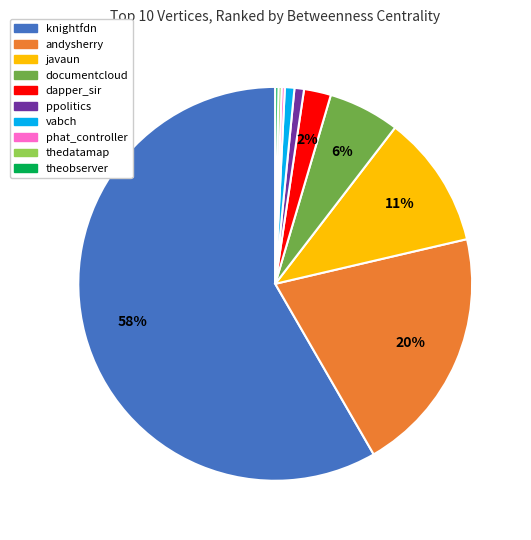

Which has a higher value, ppolitics or dapper_sir?

dapper_sir